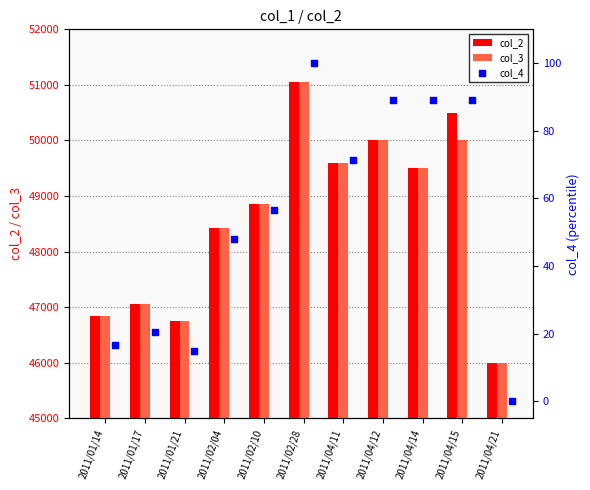

The value of col_3 at 2011/04/21 is 22546. True or false?

False